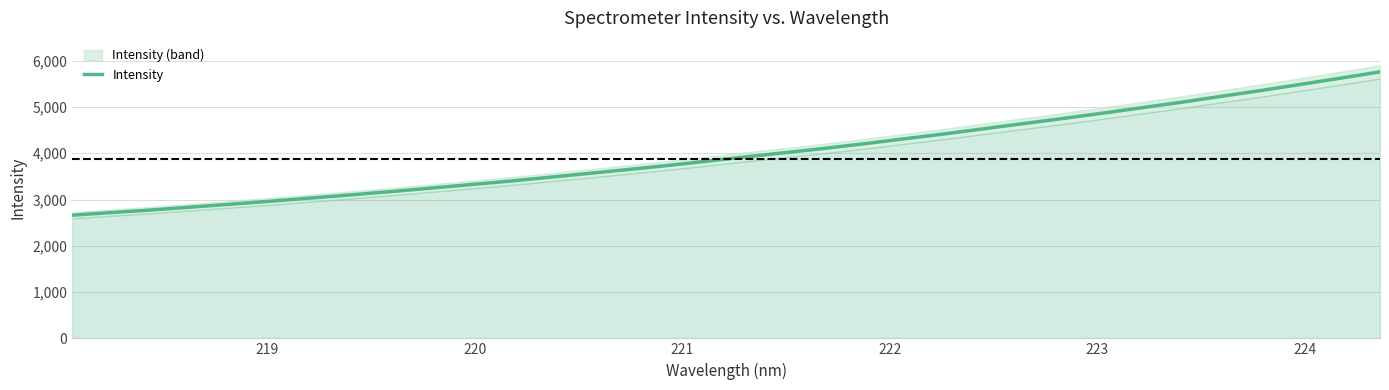

What is the value of the 24th point from the left?

4530.7